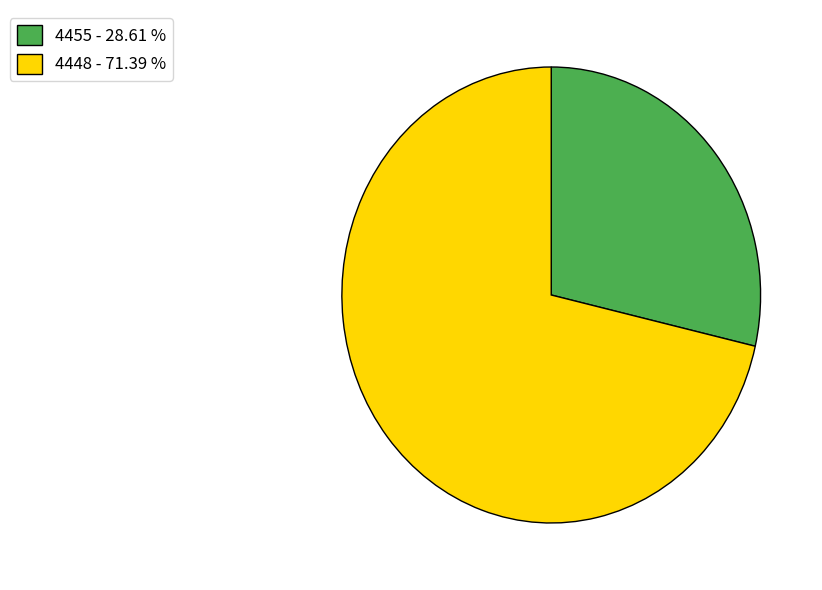

Count the number of slices in the pie.

2